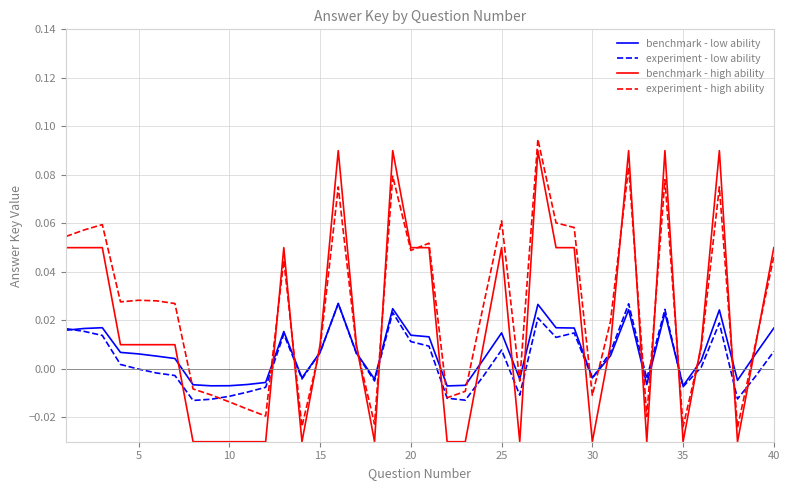

Which series has the largest range (max minus min)?

benchmark - high ability